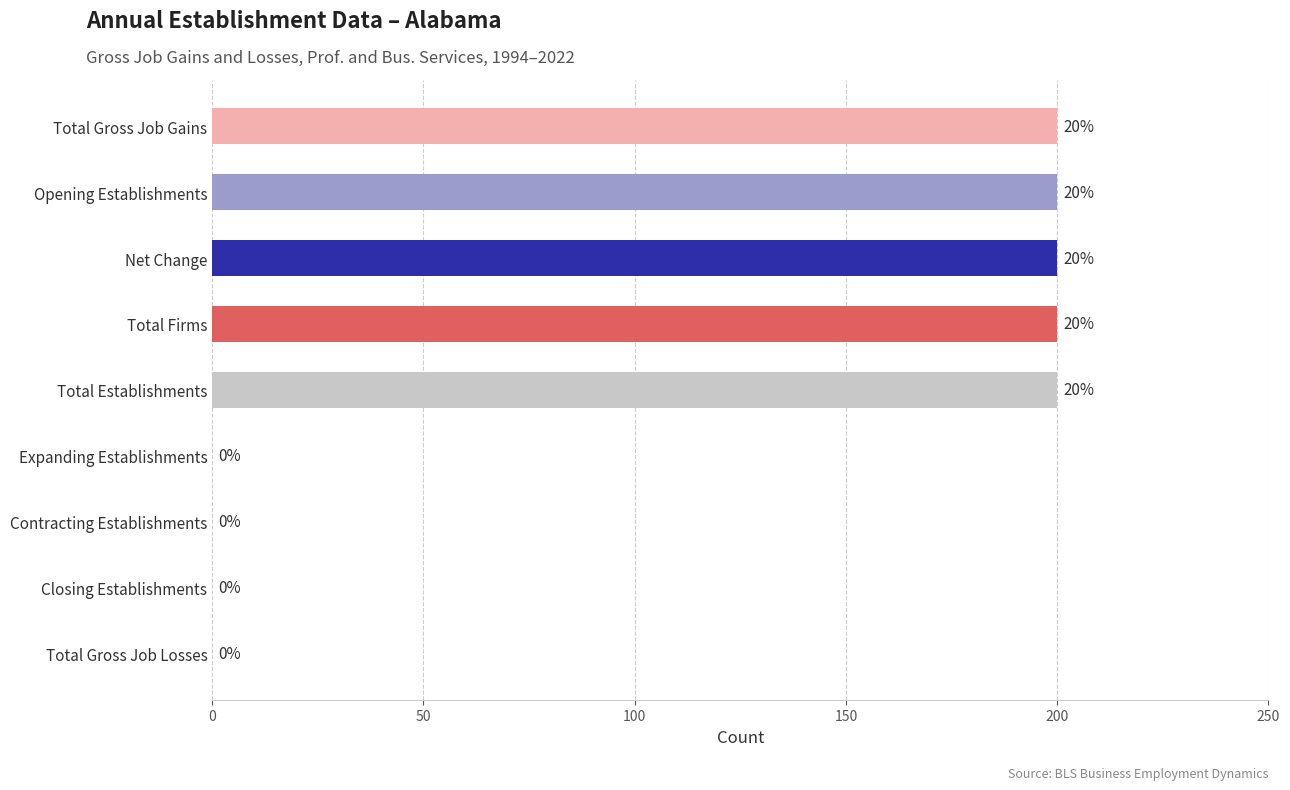

Does the chart contain stacked bars?

No